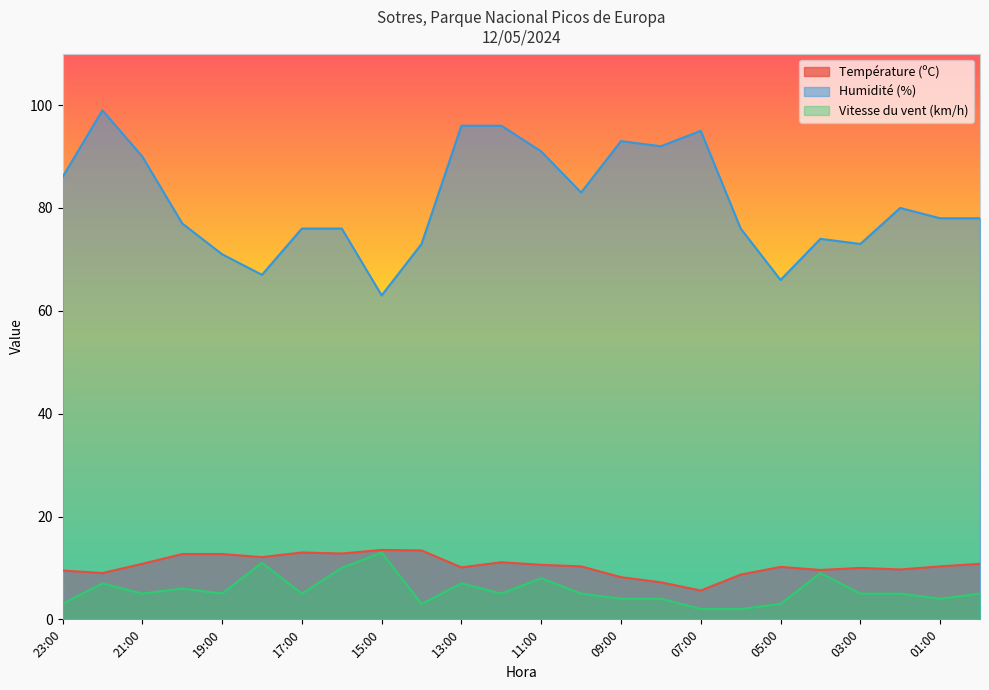

What is the label of the 1st point from the left?

23:00